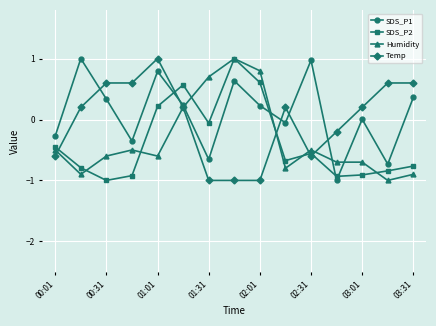

What is the maximum value for Temp?

1.0